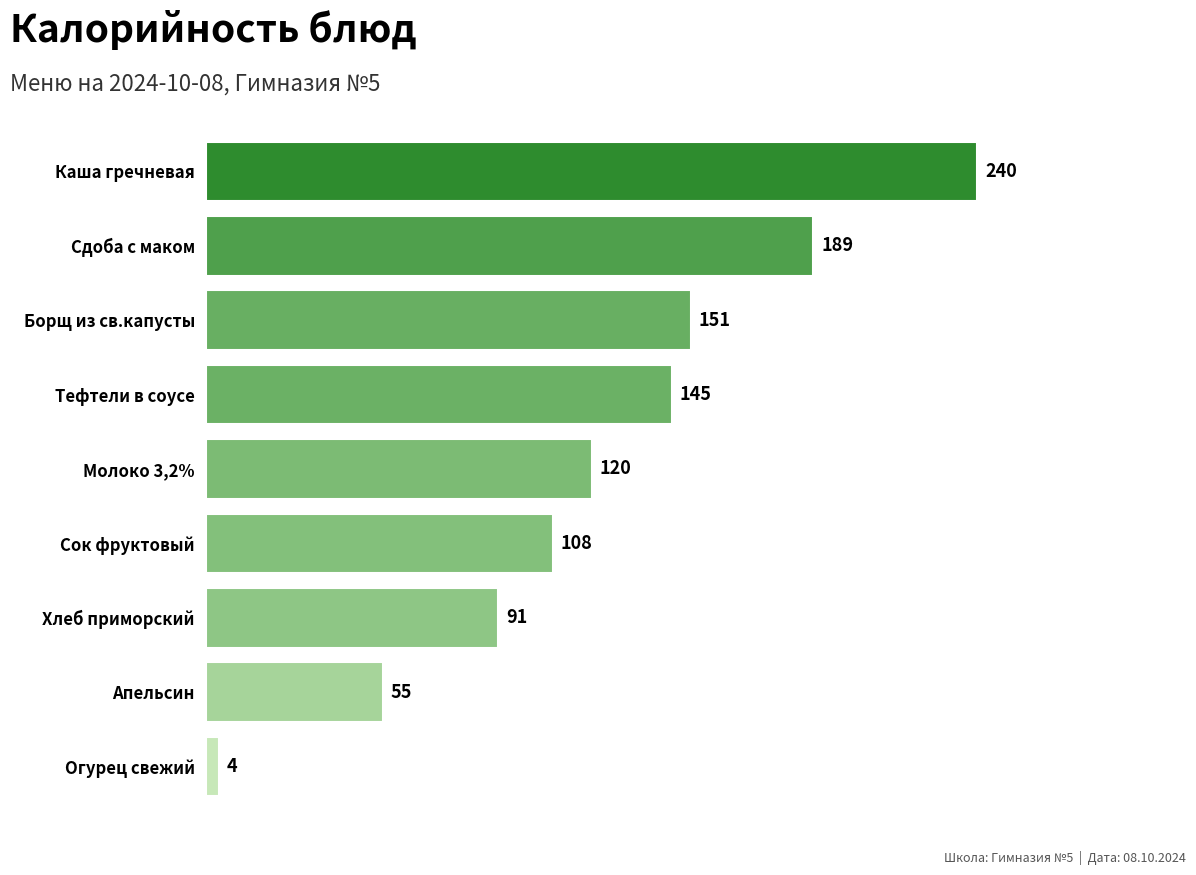

What is the approximate value at Борщ из св.капусты, to the nearest 10?

150